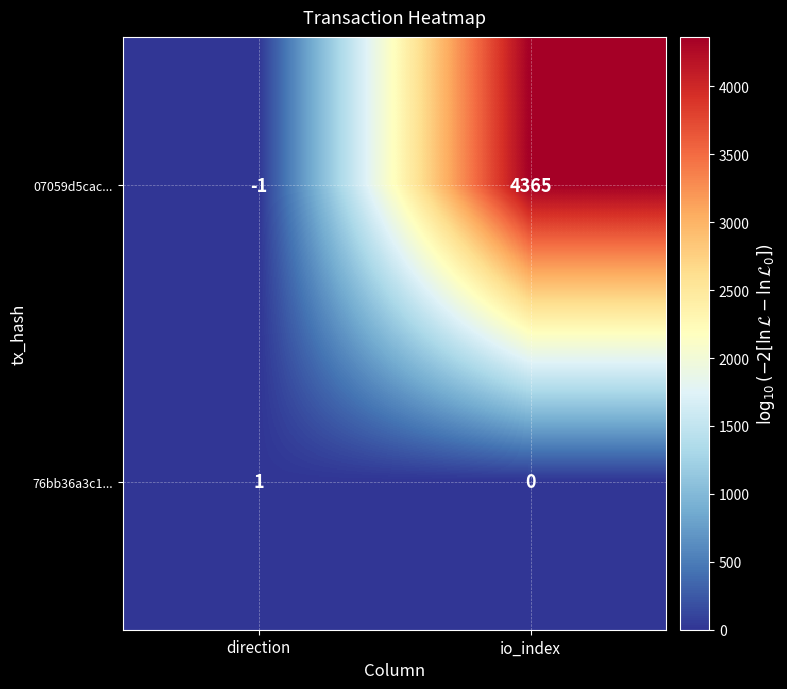

At how many categories does at least one series exceed 716?

1